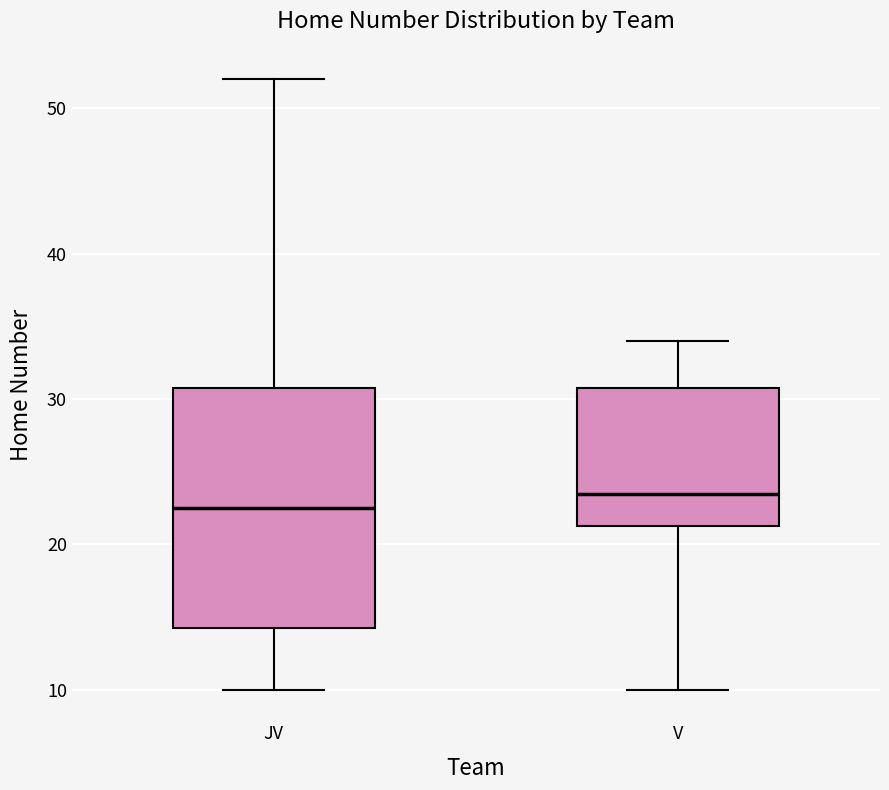

Reading left to right, read every box against the y-axis: the position of its median line, the range the box covers, and the ends of its whiskers. The values are not printed on the chart, so give them approximately, as read against the axis.

JV: median 23, box 14 to 31, whiskers 10 to 52
V: median 24, box 21 to 31, whiskers 10 to 34